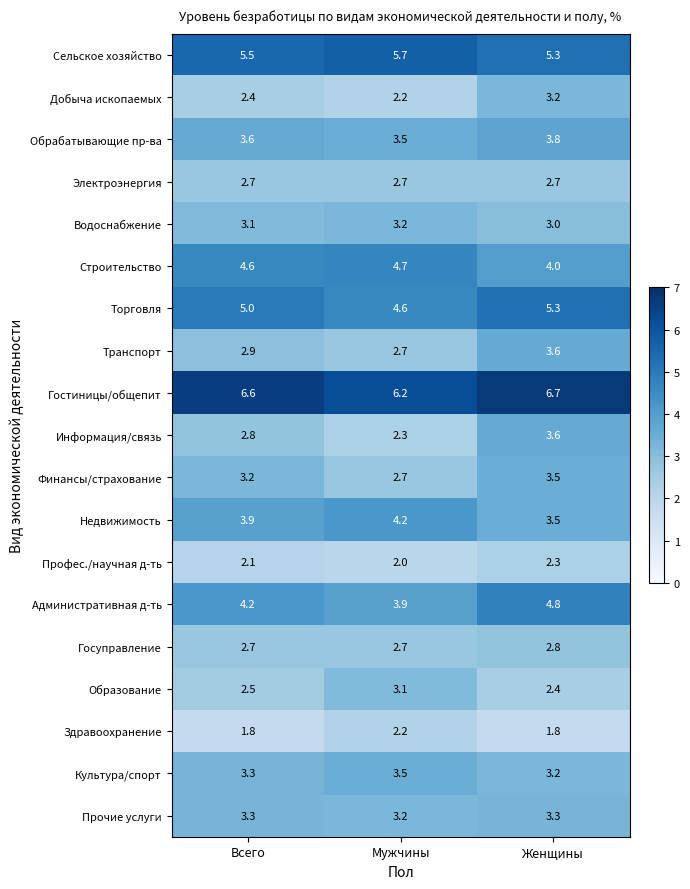

What is the difference between the Недвижимость values at Мужчины and Всего?

0.3